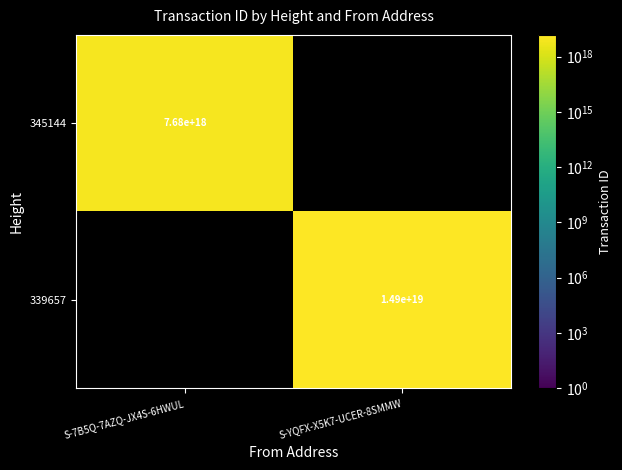

Is it true that 339657 equals 14900000000000000000 at S-YQFX-X5K7-UCER-8SMMW?

True